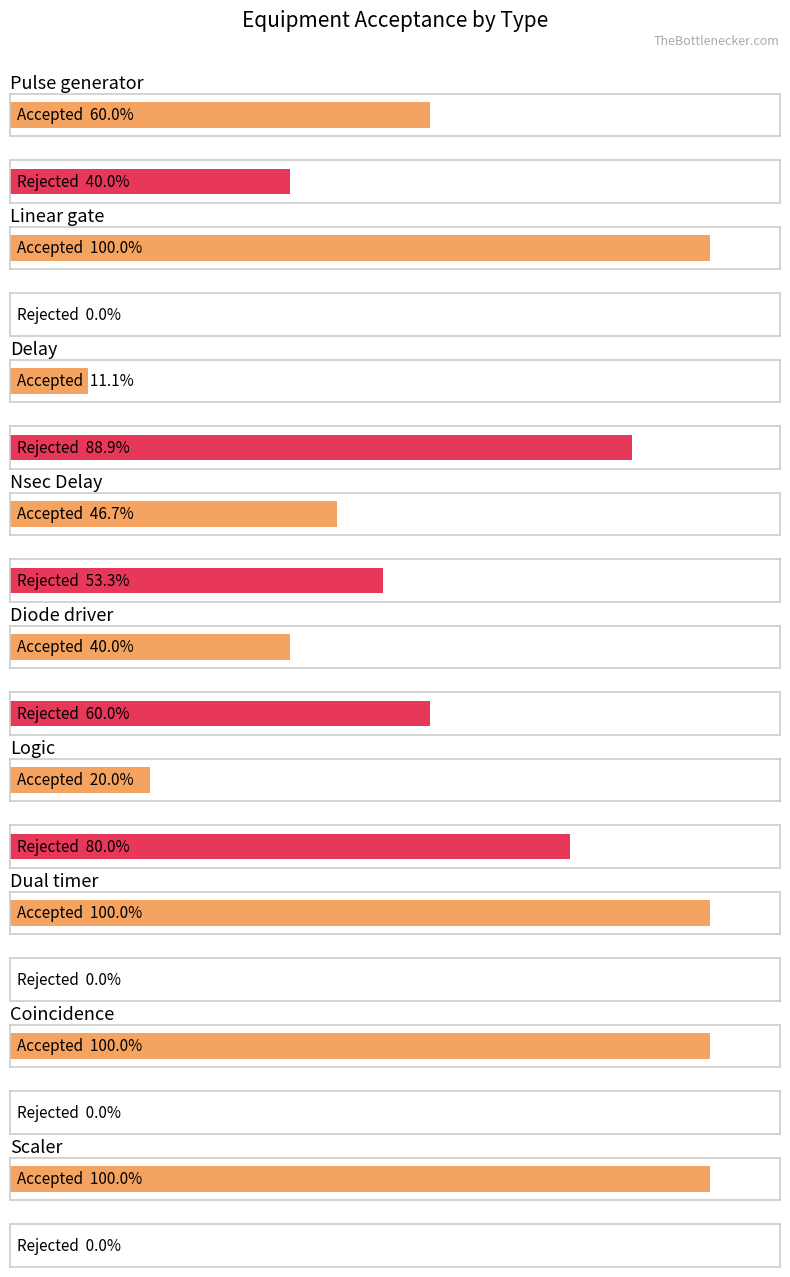

Where does the Accepted series first go above 2?

Pulse generator